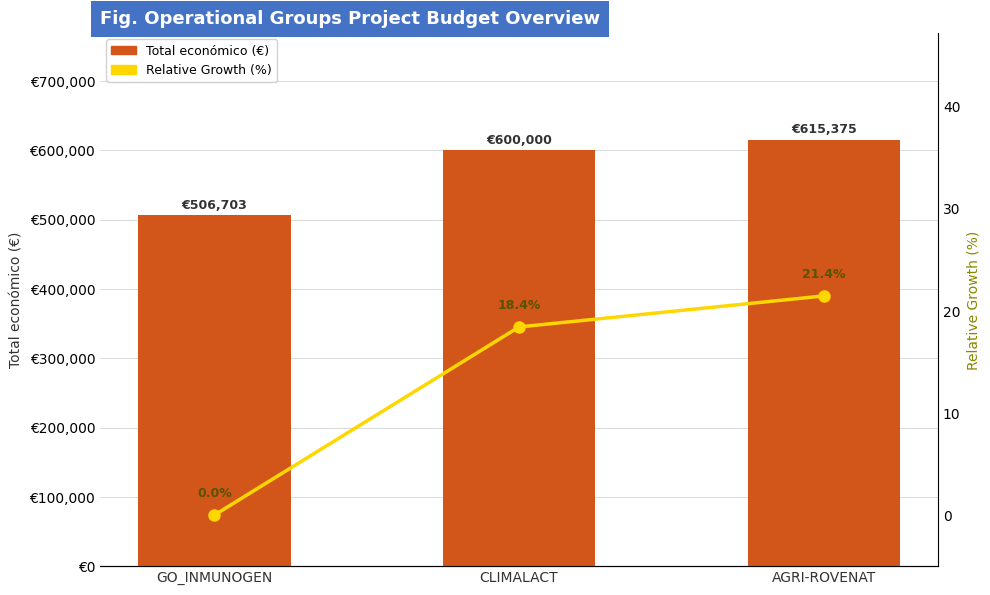

What is the label of the 3rd bar from the left?

AGRI-ROVENAT